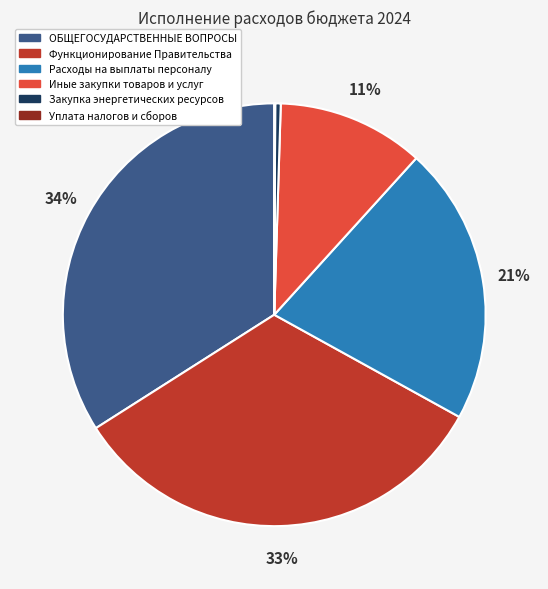

Does any single category account for the majority?

No